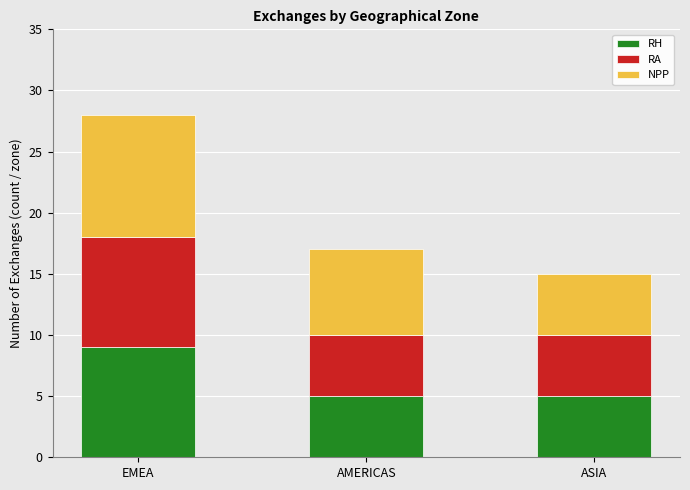

Reading right to left, list the values for the RH series.

ASIA=5	AMERICAS=5	EMEA=9